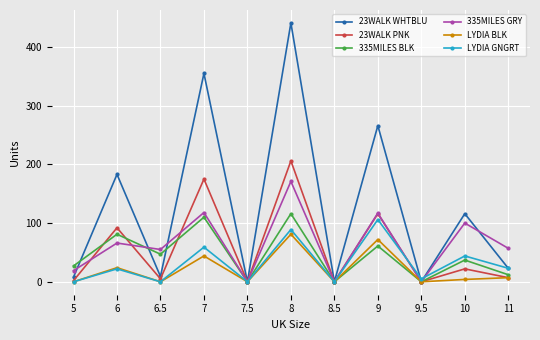

What is the greatest value displayed?

441